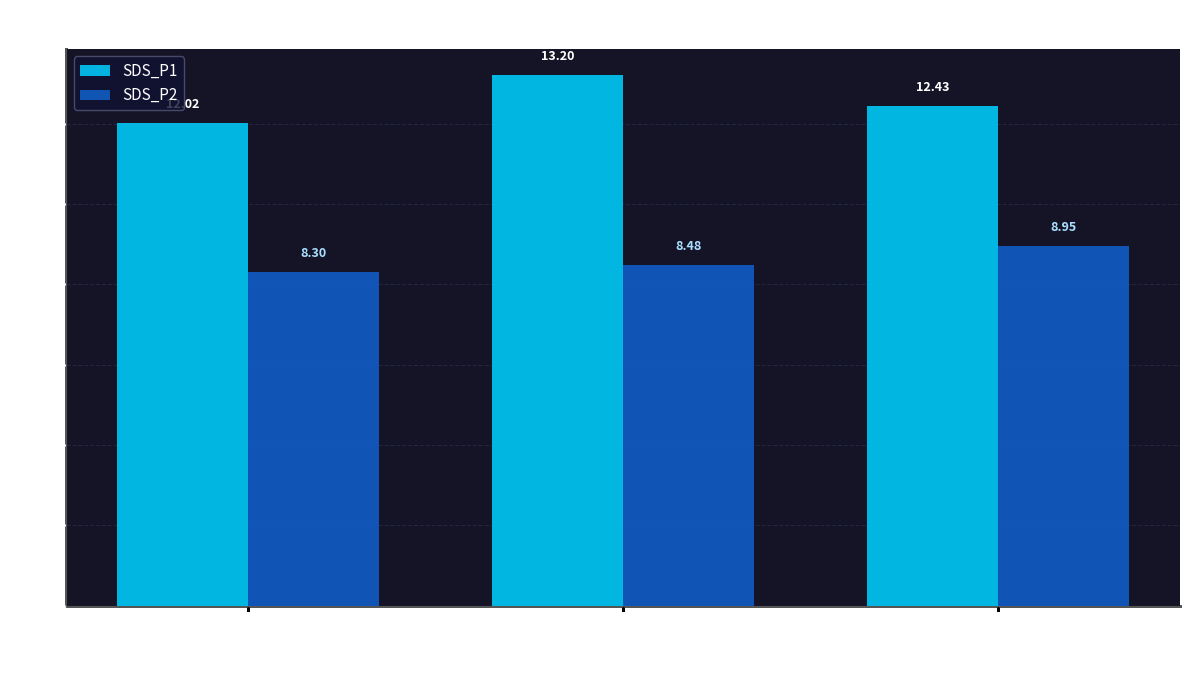

Rank the categories by SDS_P1 value from lowest to highest.

Min Cycle
23, Min Cycle
29, Min Cycle
28